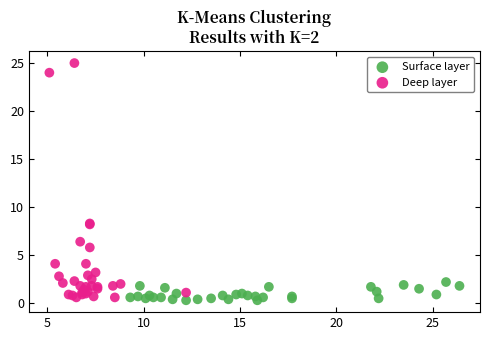

Which series reaches the maximum Y coordinate?

Deep layer